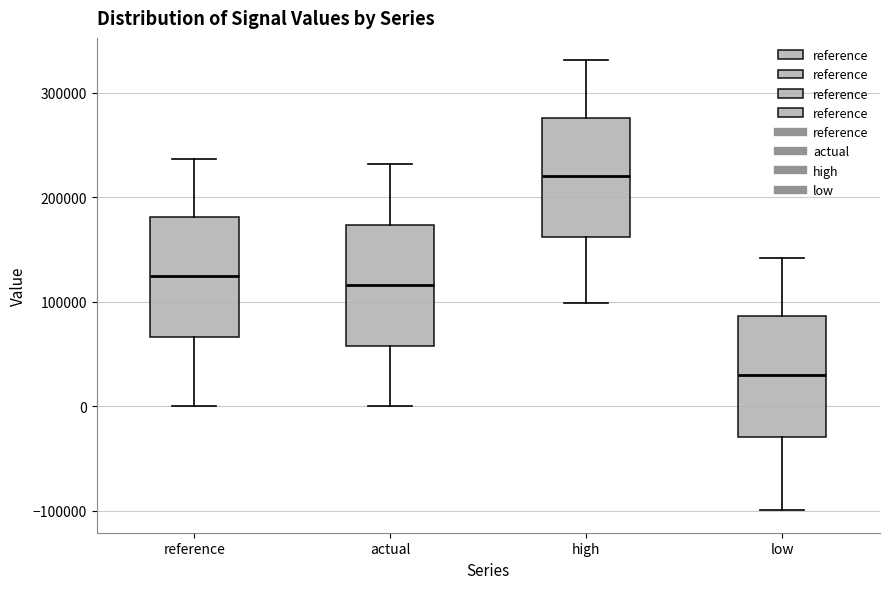

Which box's median line is the highest?

high